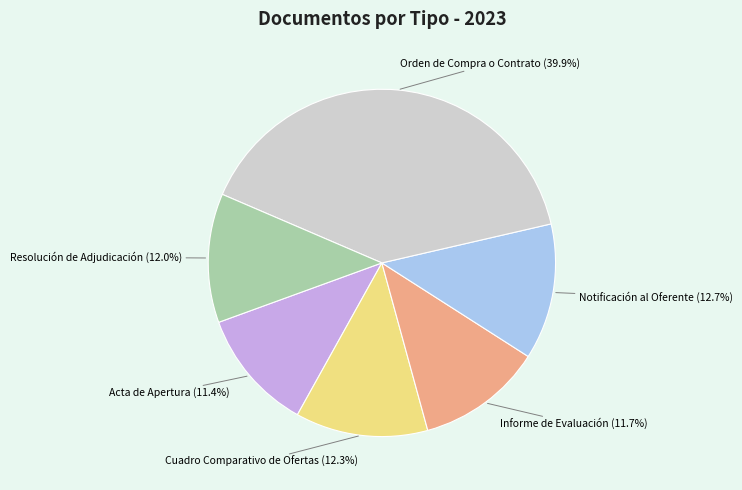

How many segments does this pie chart have?

6